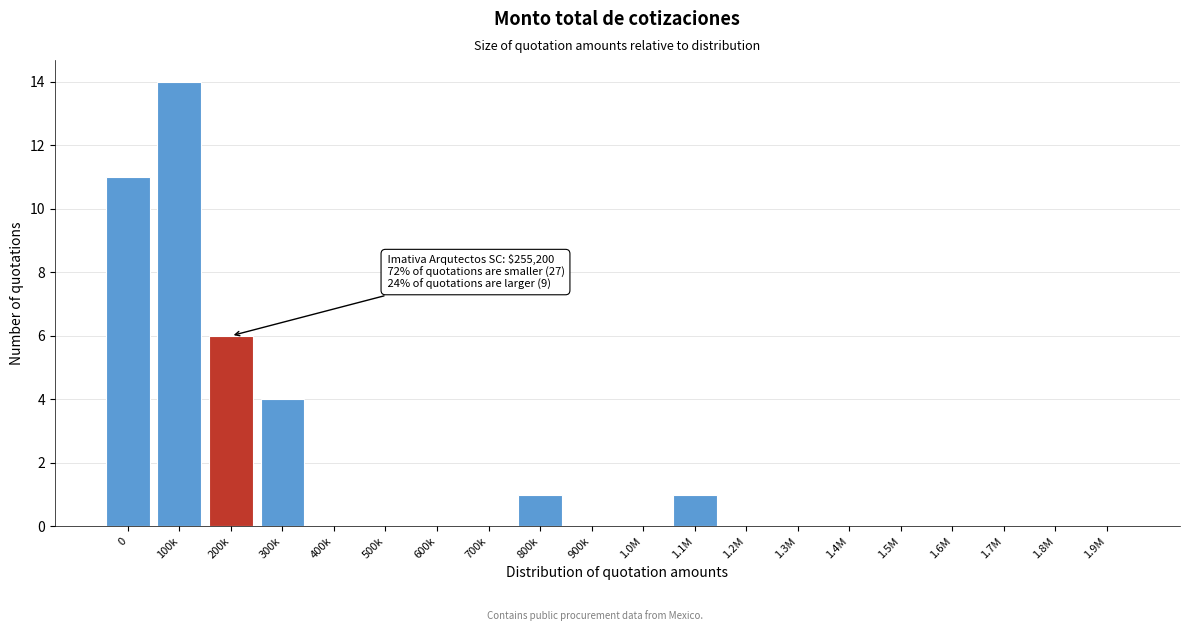

Reading right to left, list all the values displayed in this chart.

1.9M=0	1.8M=0	1.7M=0	1.6M=0	1.5M=0	1.4M=0	1.3M=0	1.2M=0	1.1M=1	1.0M=0	900k=0	800k=1	700k=0	600k=0	500k=0	400k=0	300k=4	200k=6	100k=14	0=11